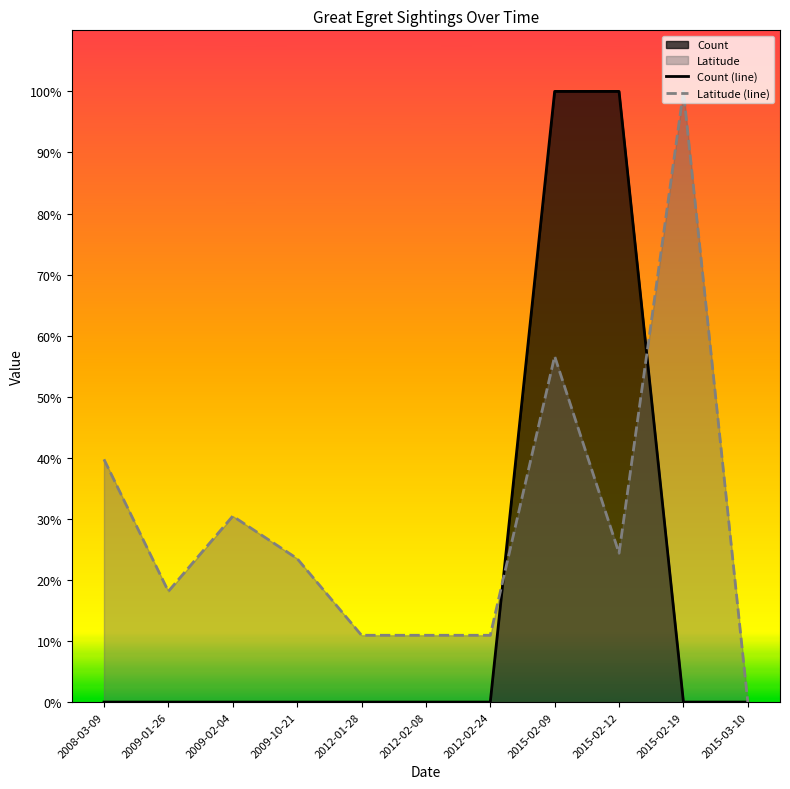

Which series has the widest spread of values?

Count (line)